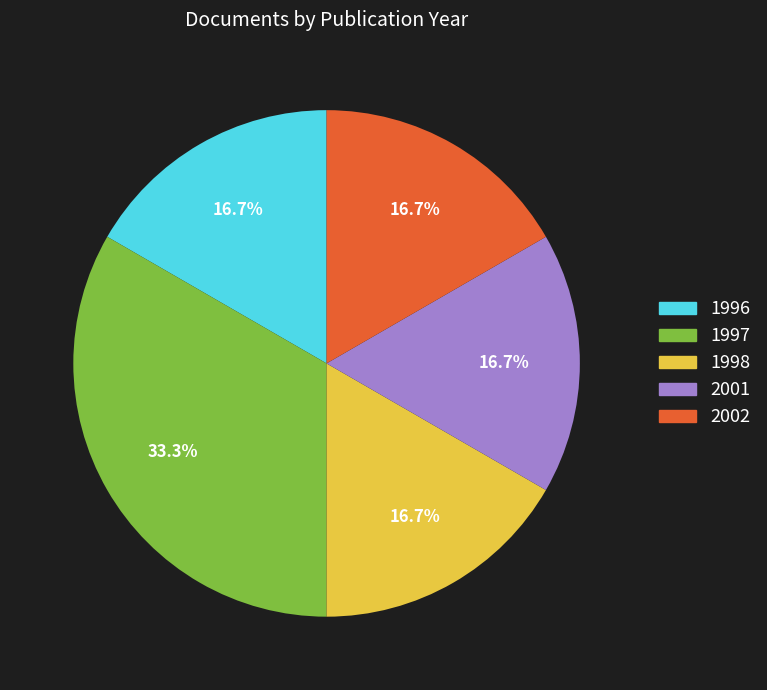

Is there any slice that represents more than half of the pie?

No